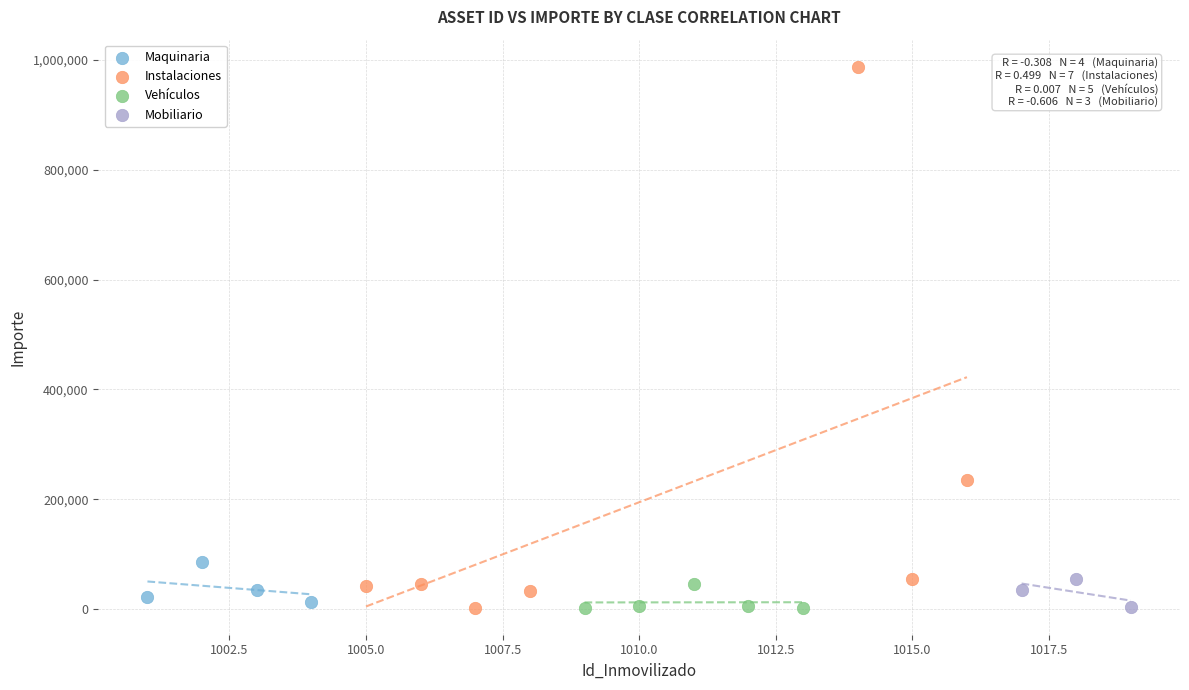

Which series has the widest spread of Y values?

Instalaciones